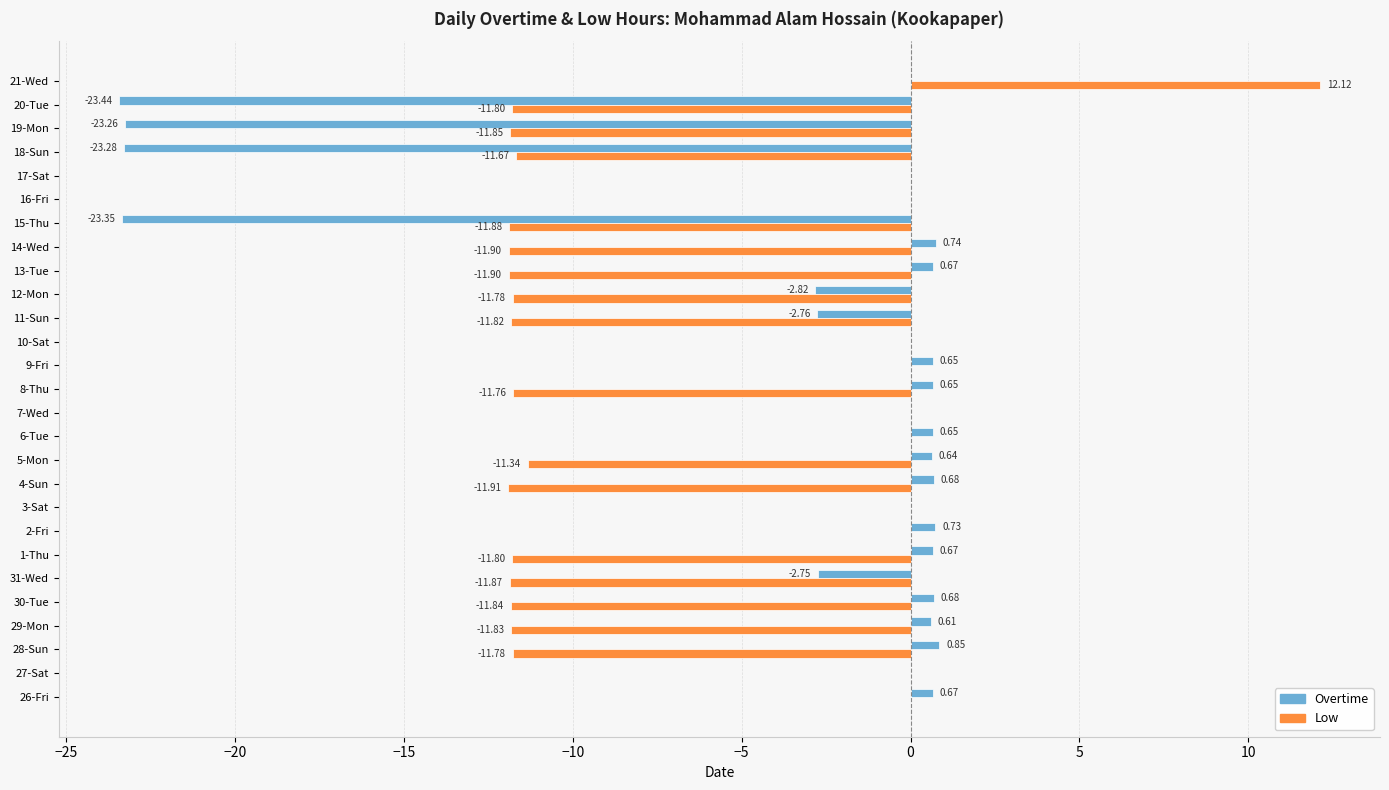

What is the total value across all series at 15-Thu?

-35.2